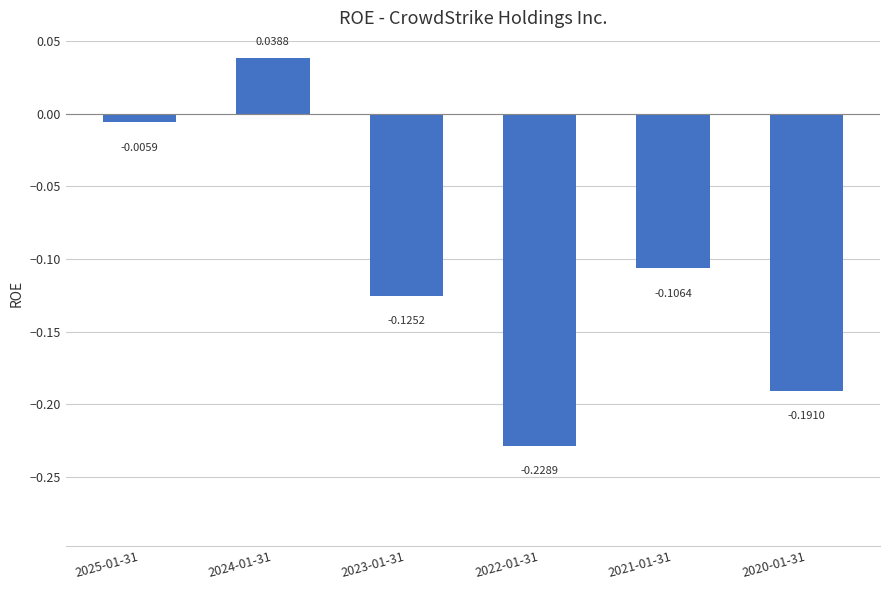

What is the sum of all values?

-0.6